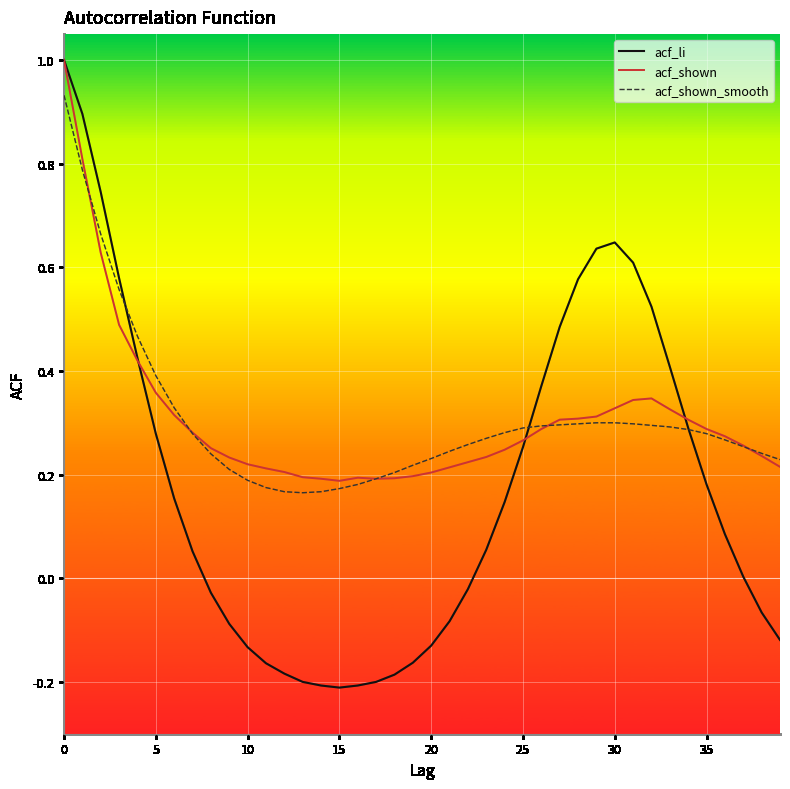

Which series has the largest range (max minus min)?

acf_li